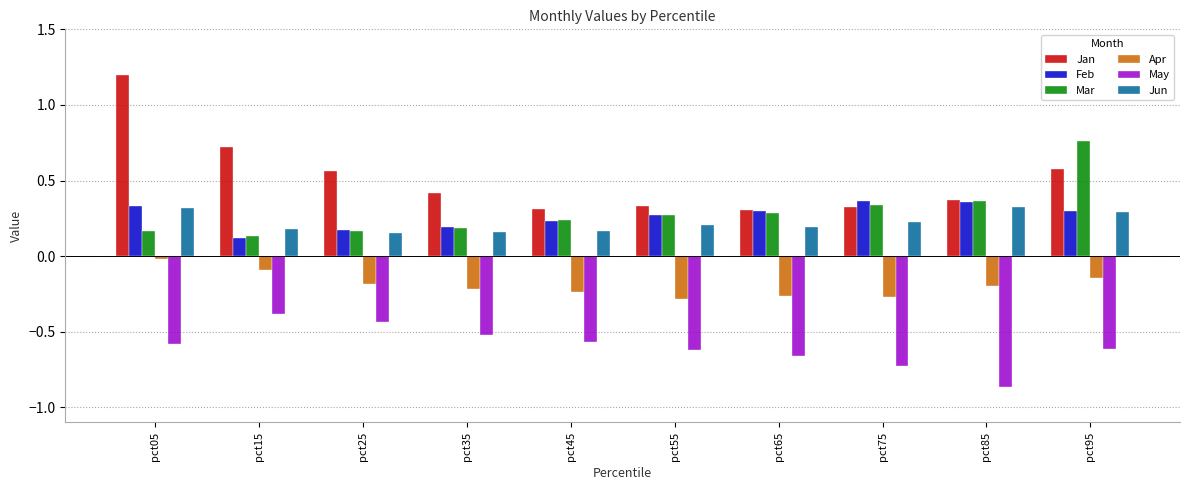

How many series are shown in this chart?

6